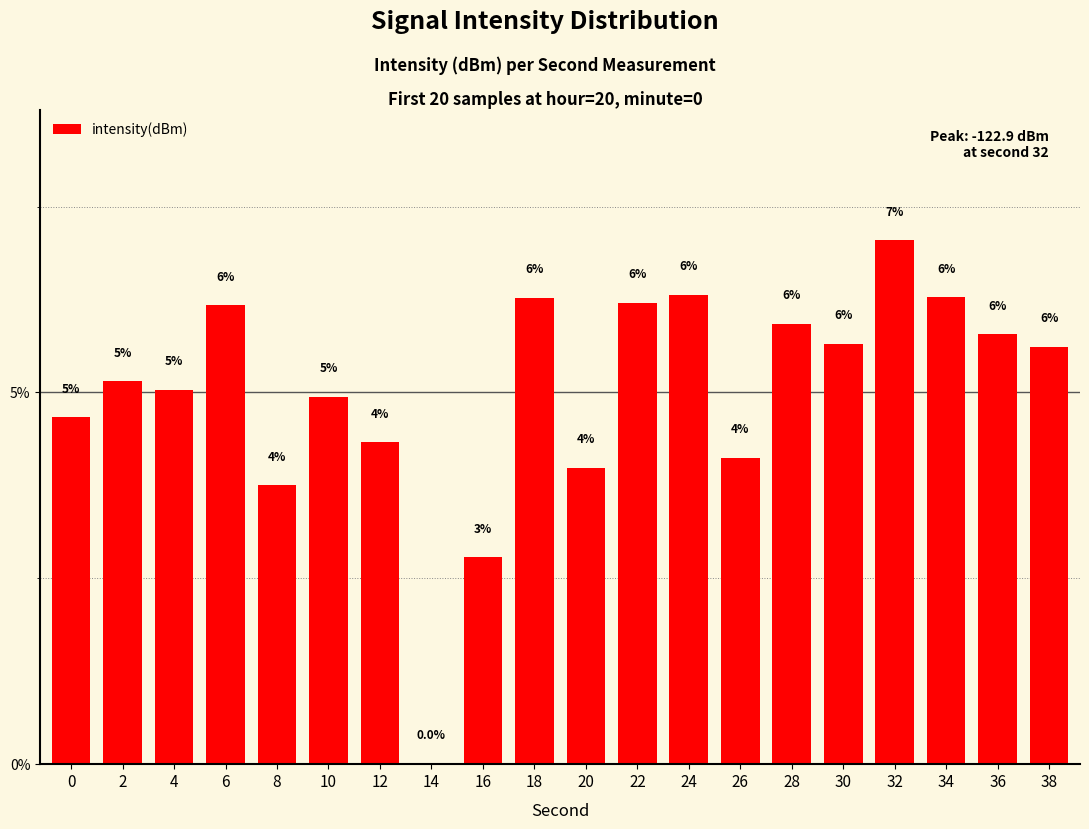

What is the maximum value shown in the chart?

7.0